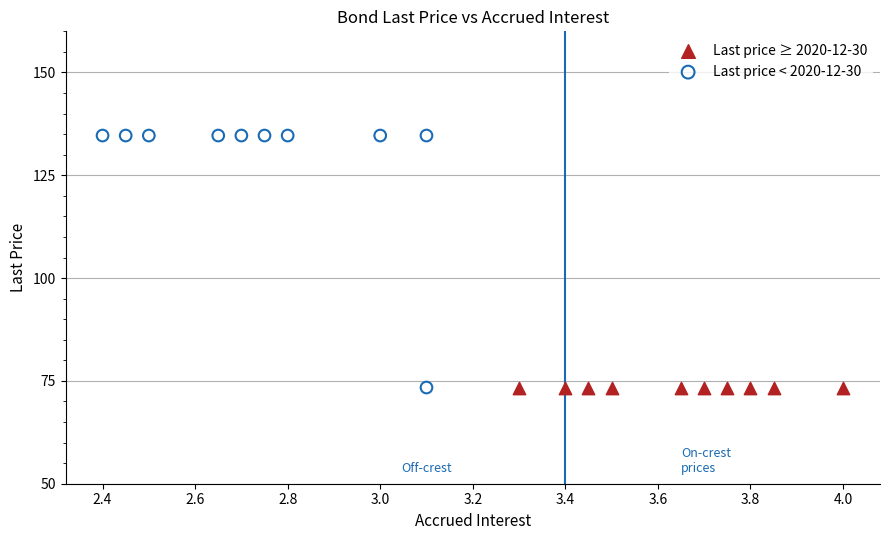

Which series contains the highest Y value?

Last price < 2020-12-30